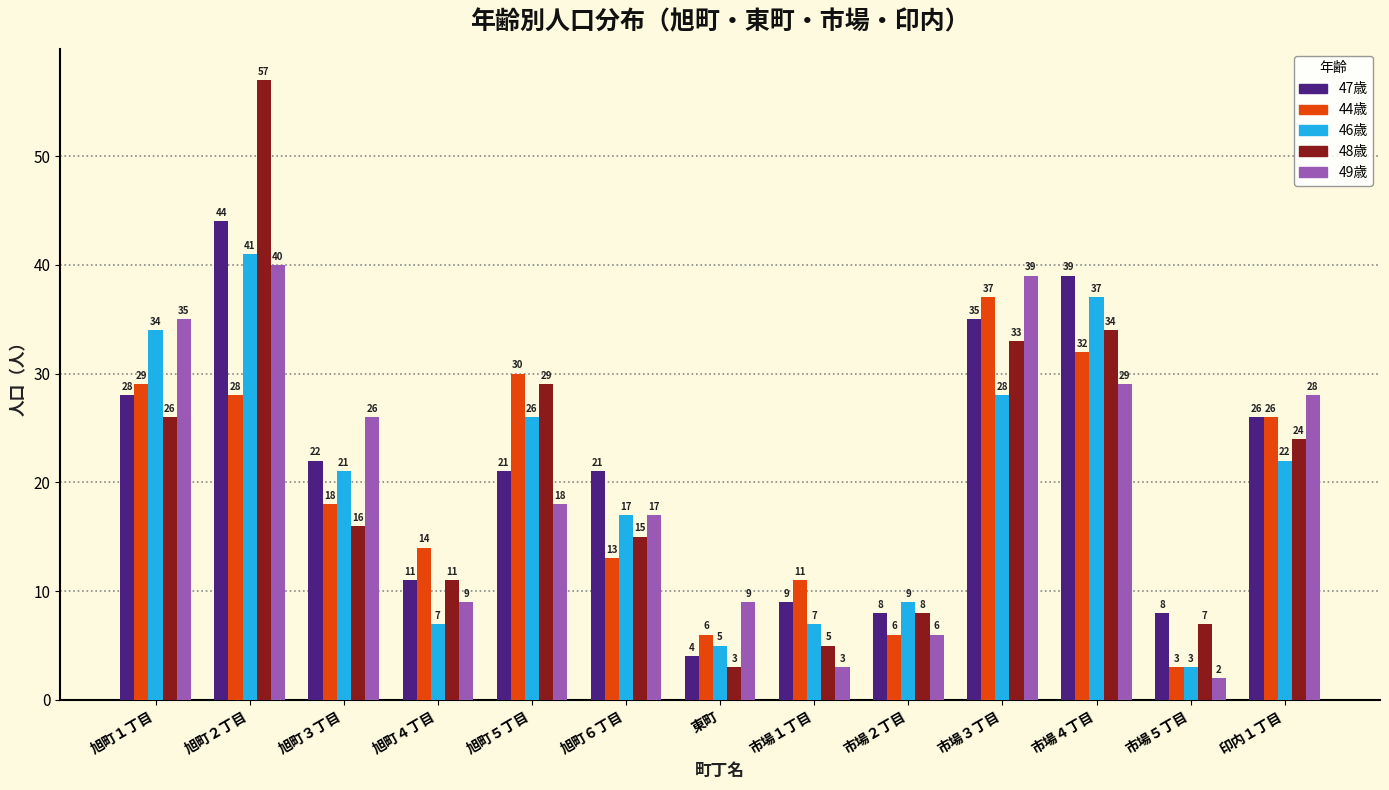

How many distinct data groups are displayed?

5